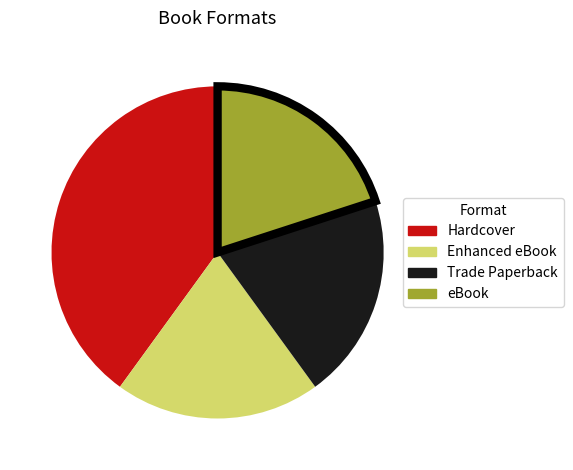

True or false: Hardcover accounts for 40% of the total.

True